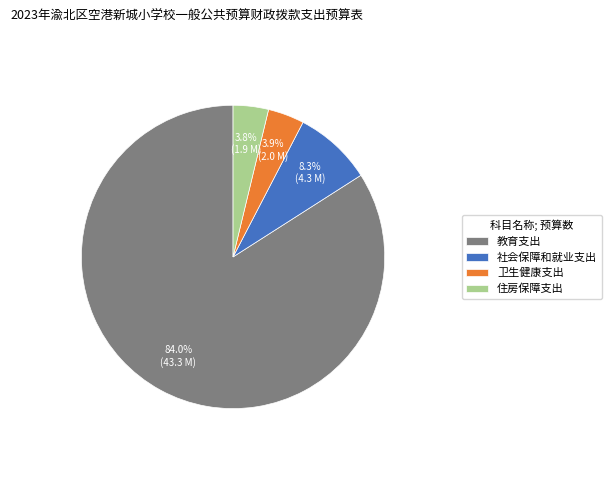

The 卫生健康支出 slice represents 10% of the pie. True or false?

False